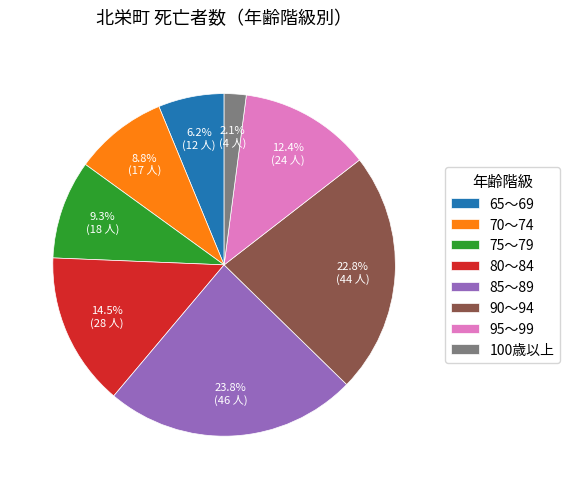

Count the number of slices in the pie.

8